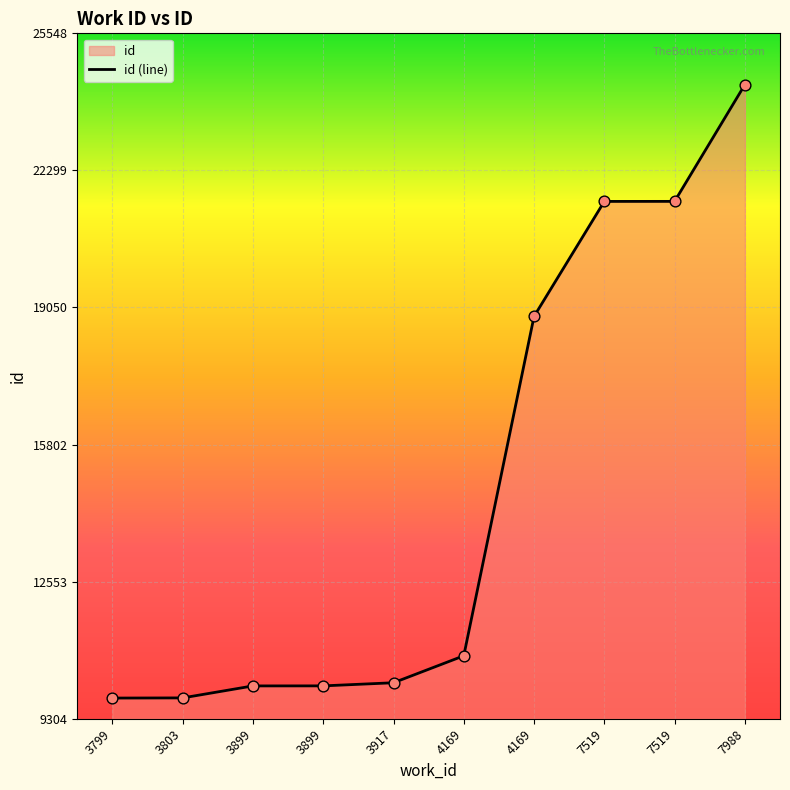

What is the ratio of the value at 7519 to the value at 7519?

1.0